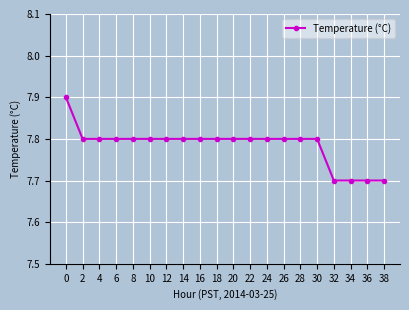

Is it true that the value at 34 is 7.7?

True